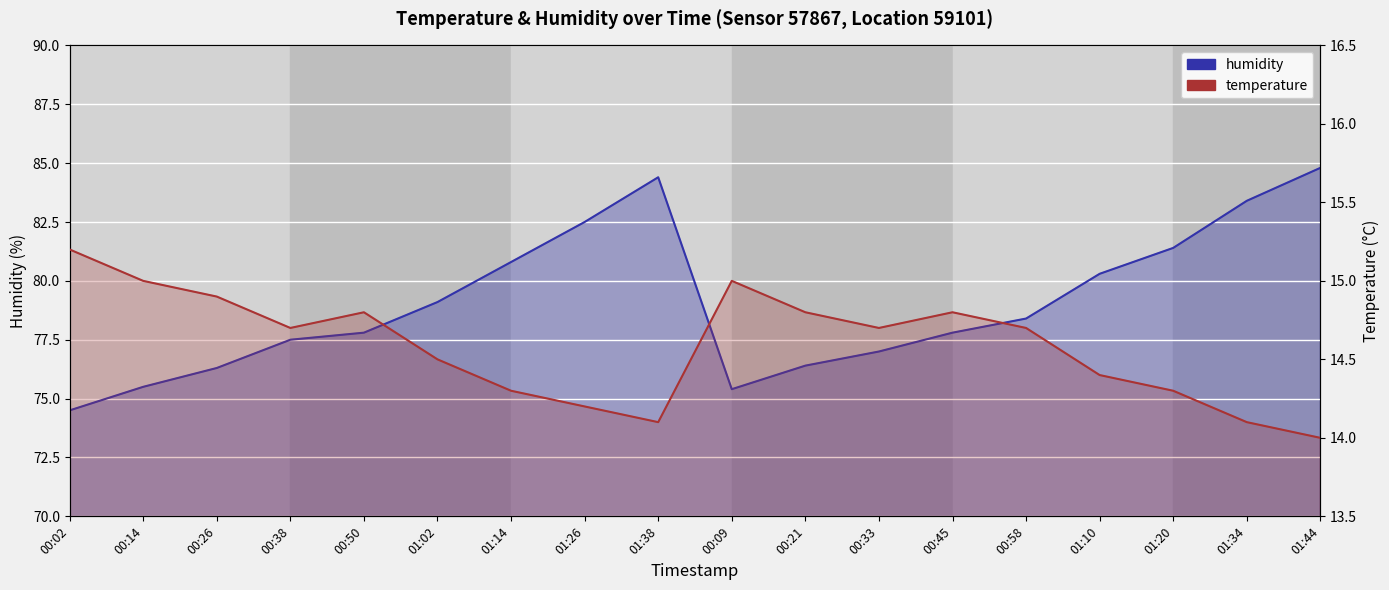

Rank the series by their average value, from highest to lowest.

humidity, temperature